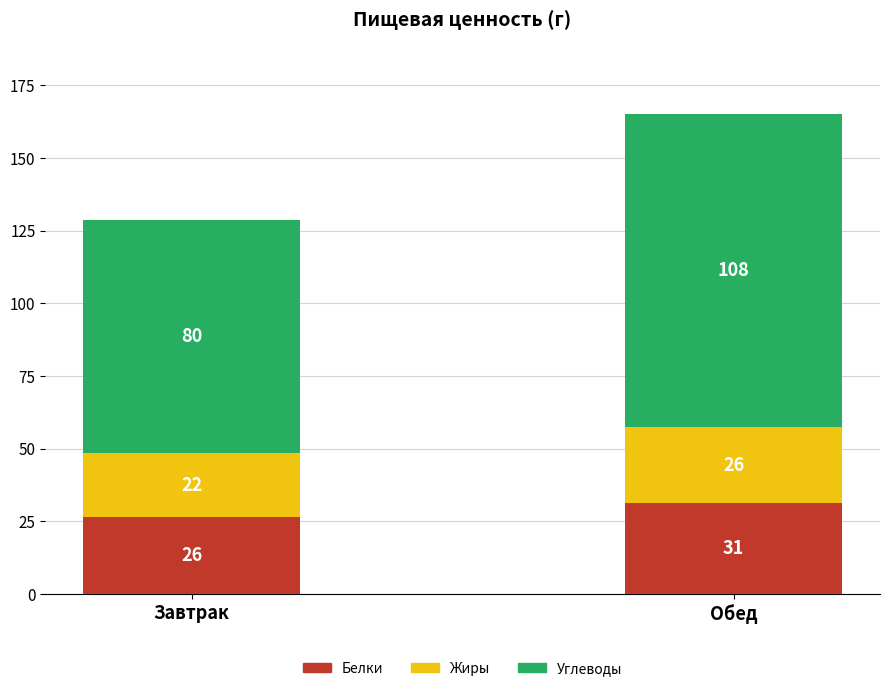

At which label does Белки reach its minimum?

Завтрак